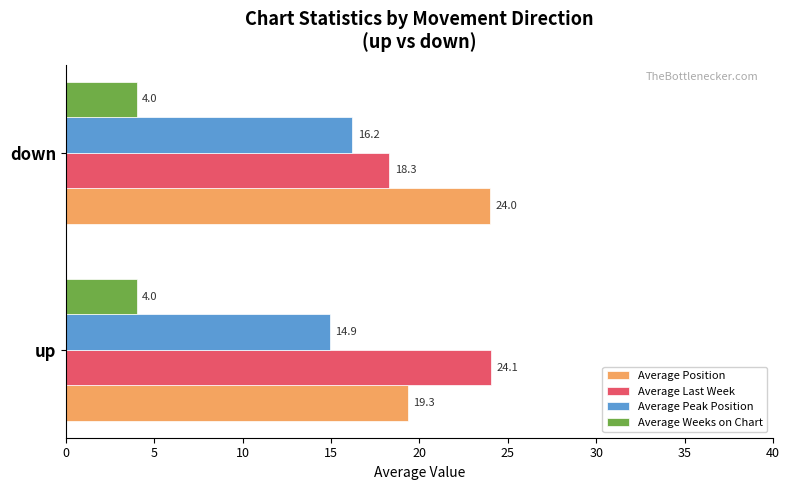

Is it true that Average Weeks on Chart equals 5.9 at down?

False